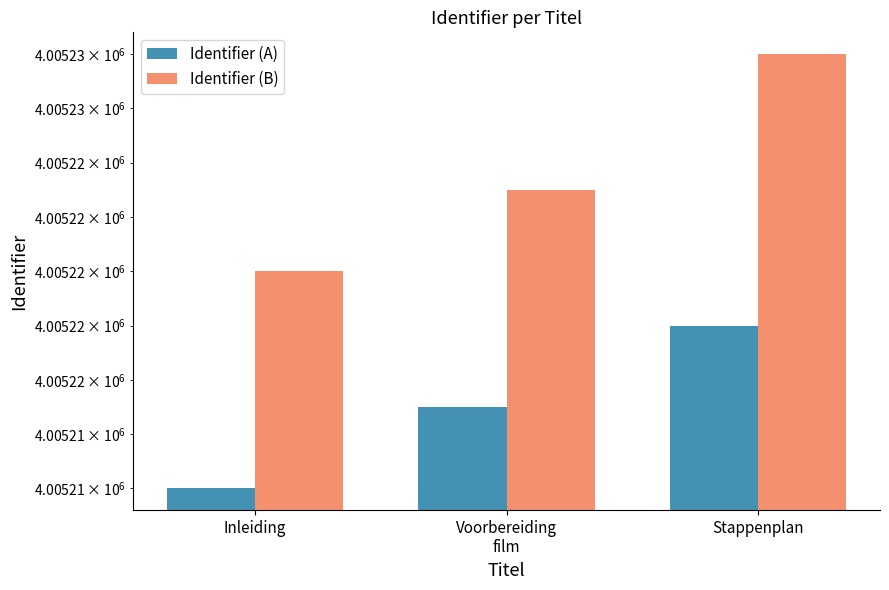

What is the difference between the Identifier (B) values at Inleiding and Voorbereiding
film?

3